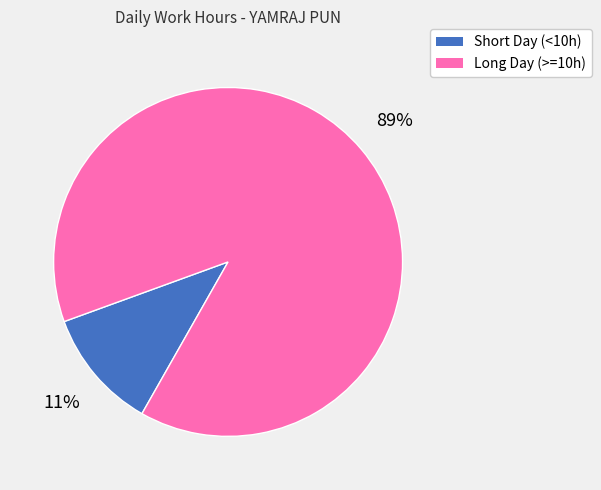

How many segments does this pie chart have?

2